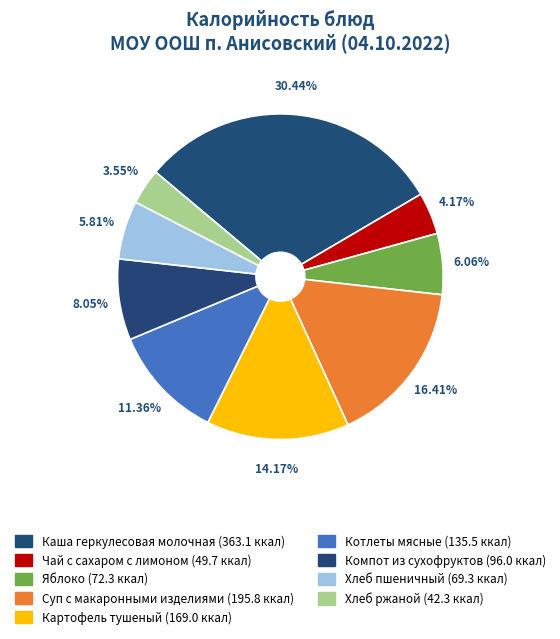

Count the number of slices in the pie.

9